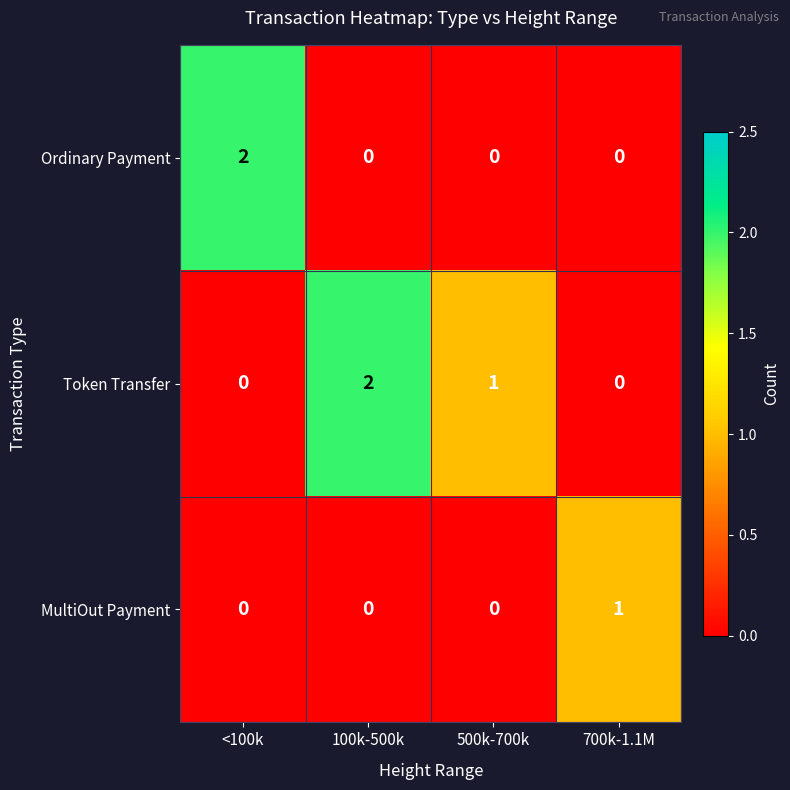

How many distinct data groups are displayed?

3